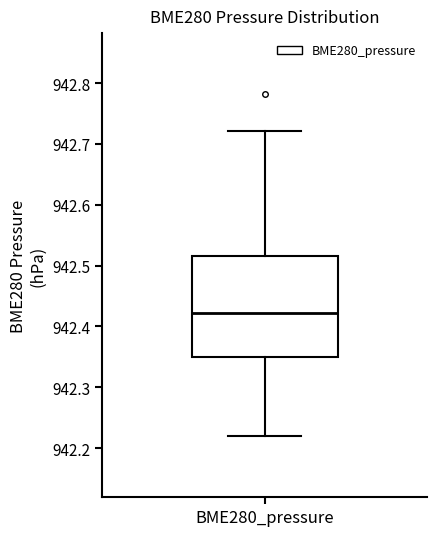

Read this box plot against the y-axis: the position of the median line, the range covered by the box, and the ends of both whiskers. The values are not printed on the chart, so give them approximately, as read against the axis.

median 942.42, box 942.35 to 942.52, whiskers 942.22 to 942.72